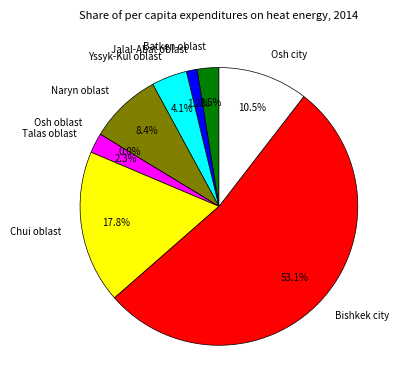

To the nearest percent, what is the average slice percentage?

11%